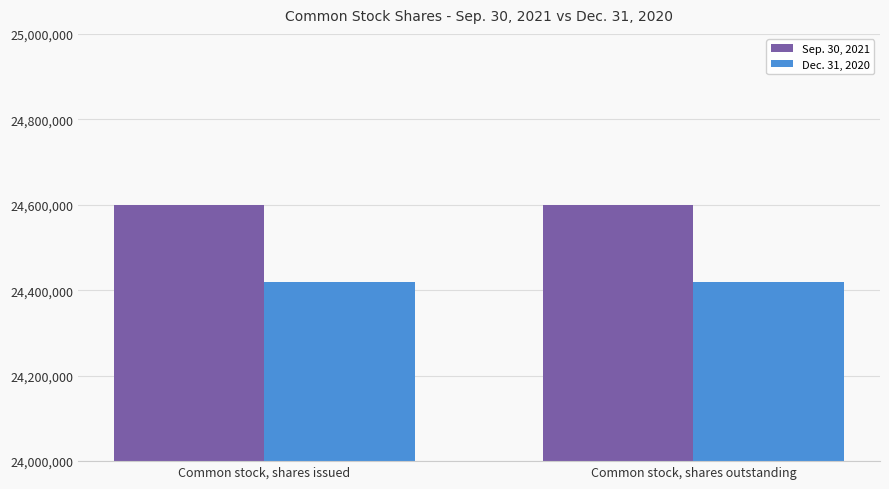

True or false: Dec. 31, 2020 has a value of 24418939 at Common stock, shares outstanding.

True